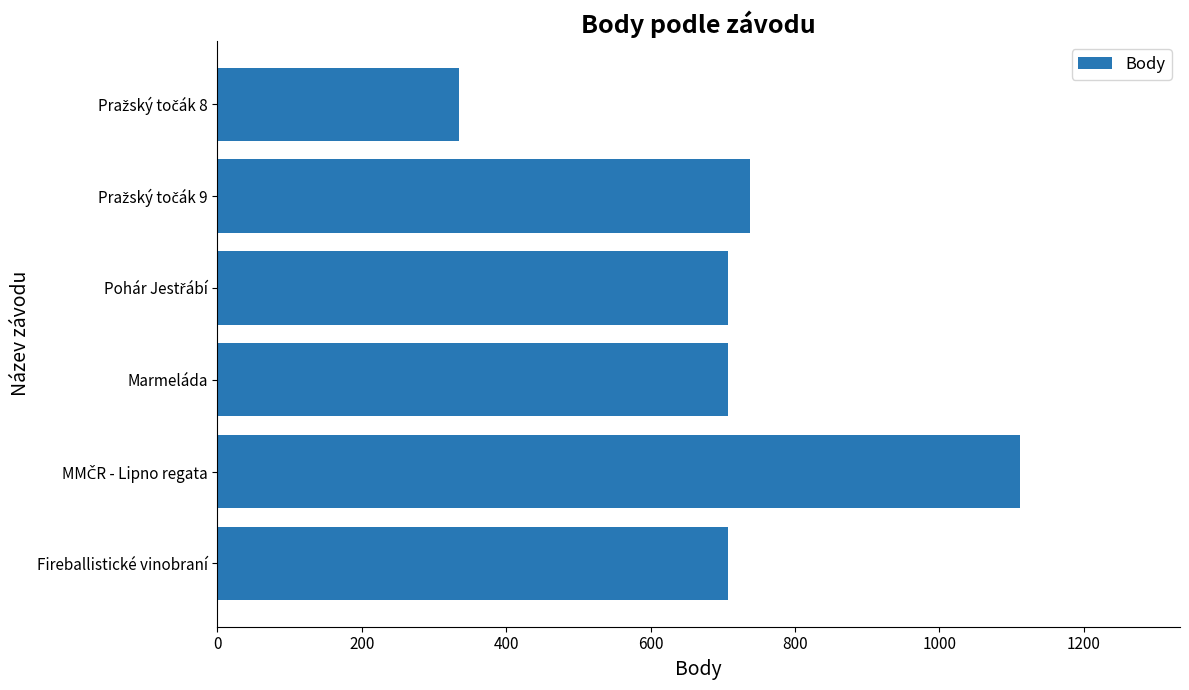

How many data points does each series have?

6